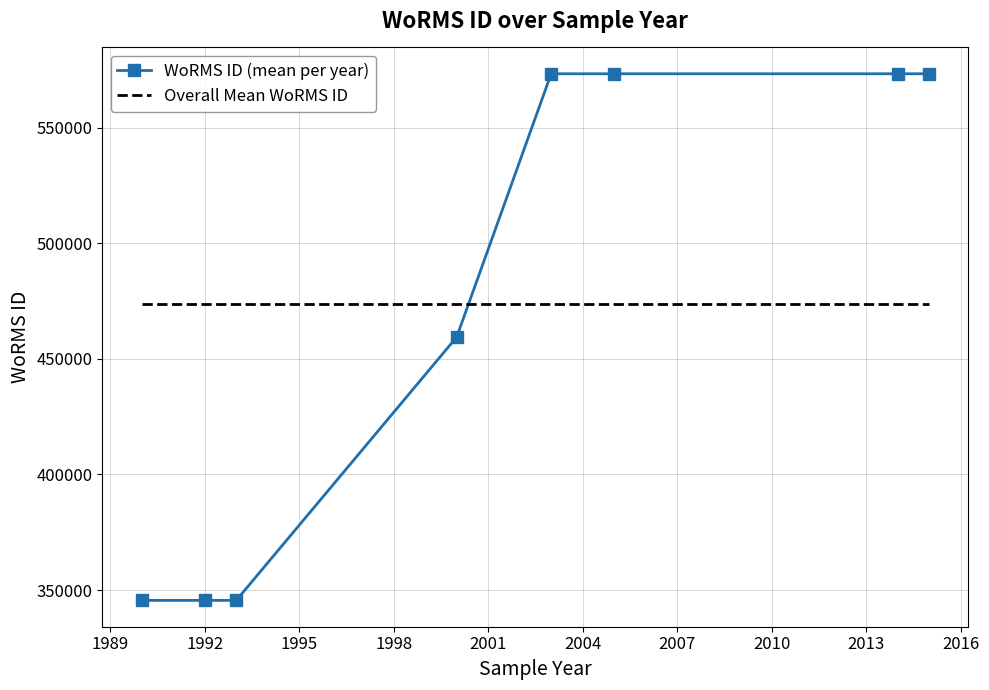

True or false: WoRMS ID (mean per year) has more than 2 points higher than both neighbors.

False